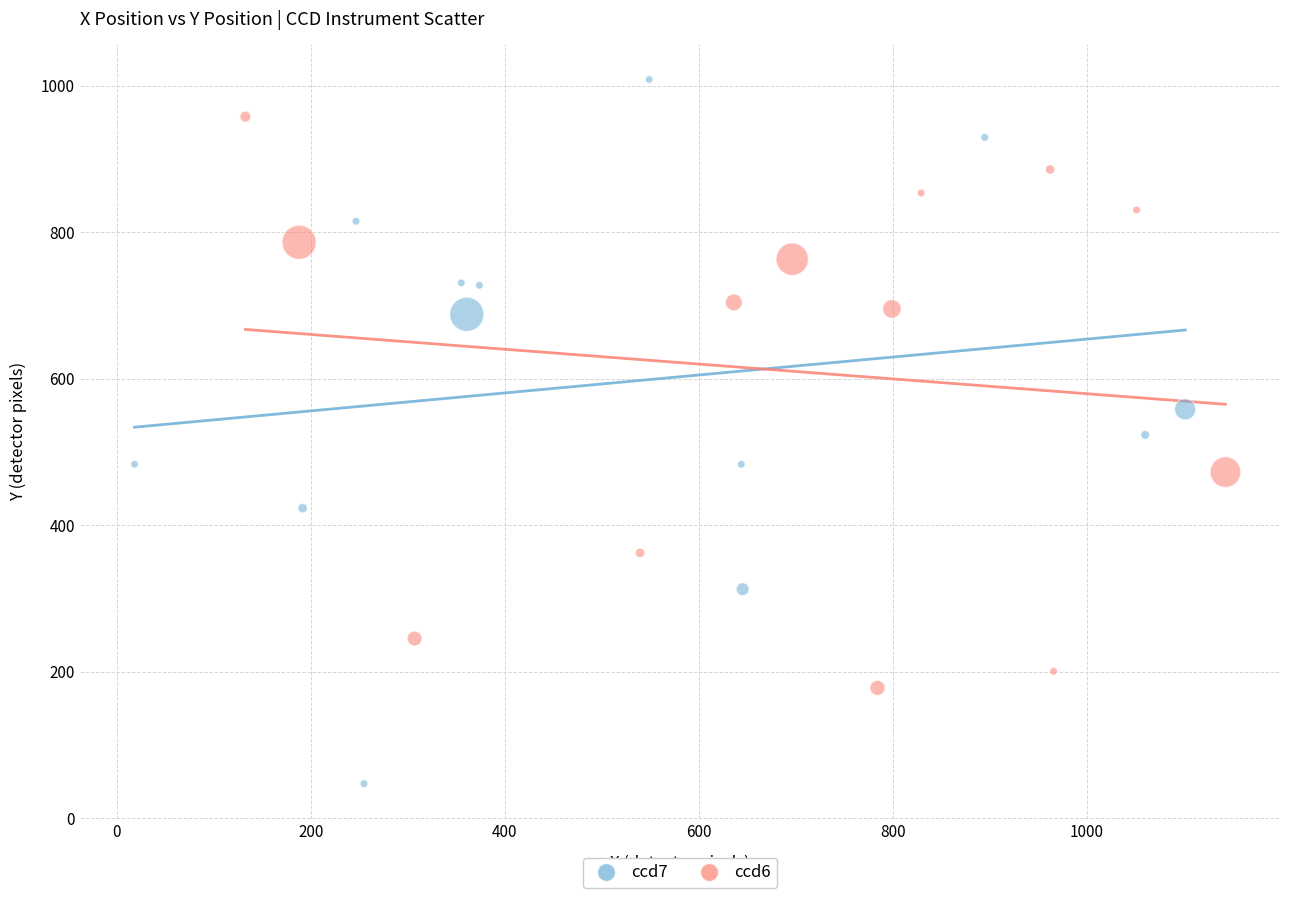

Which series reaches the maximum Y coordinate?

ccd7